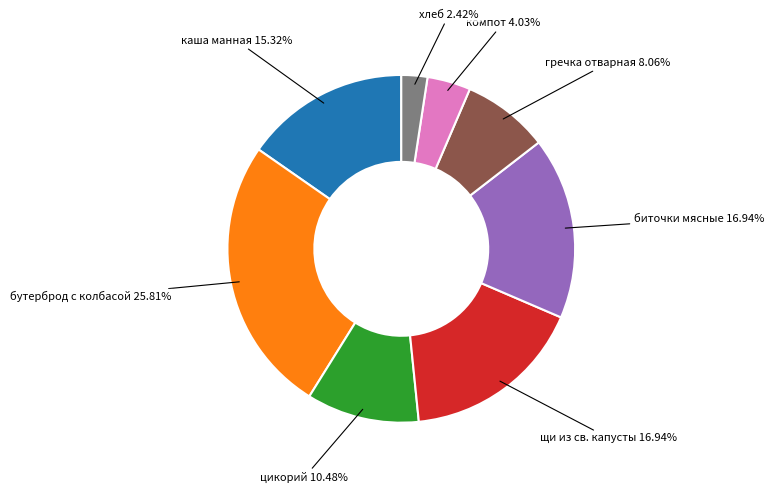

Is there any slice that represents more than half of the pie?

No